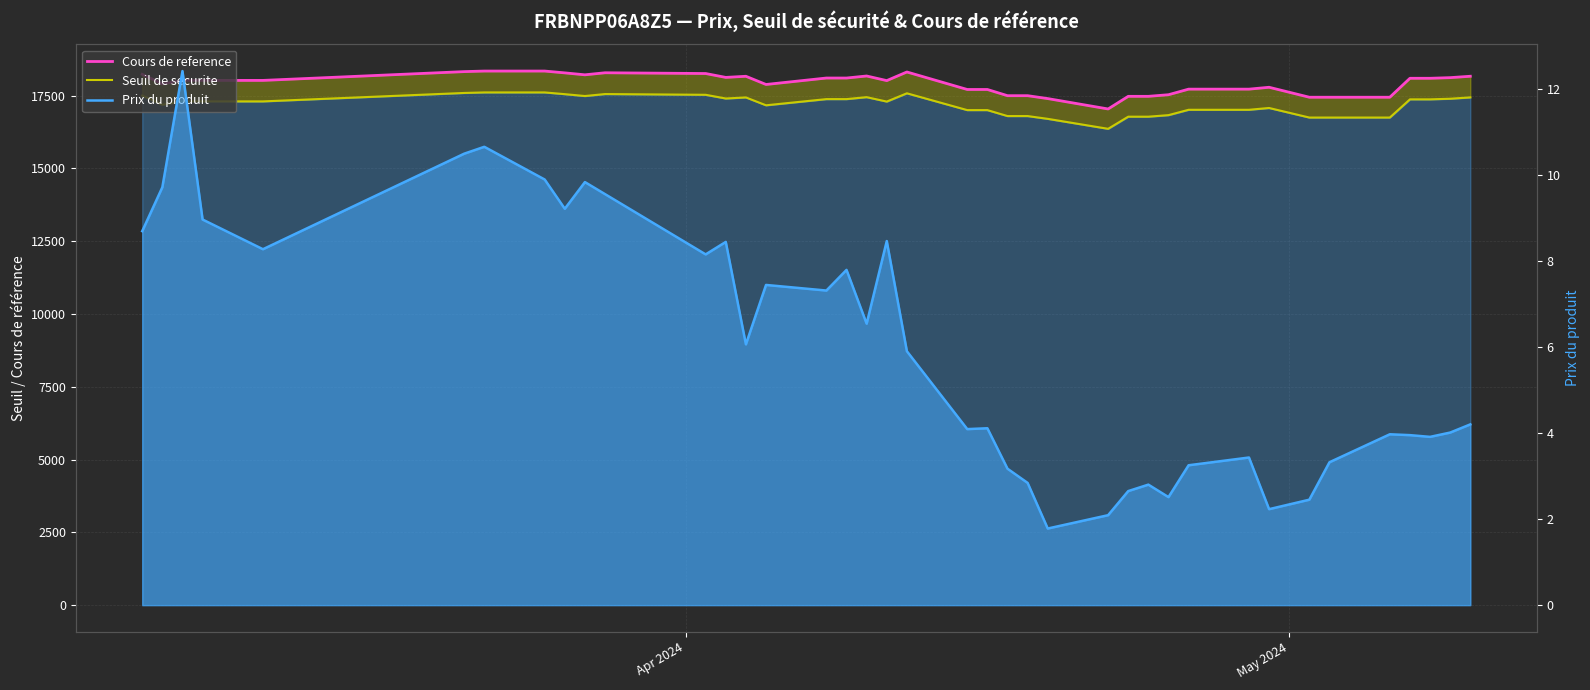

What is the difference between the maximum and minimum values in the Prix du produit series?

10.6